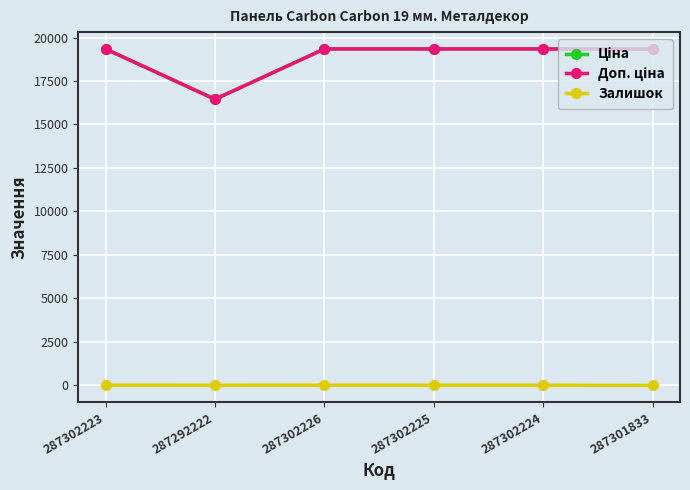

Is this an area chart (filled region under the line)?

No